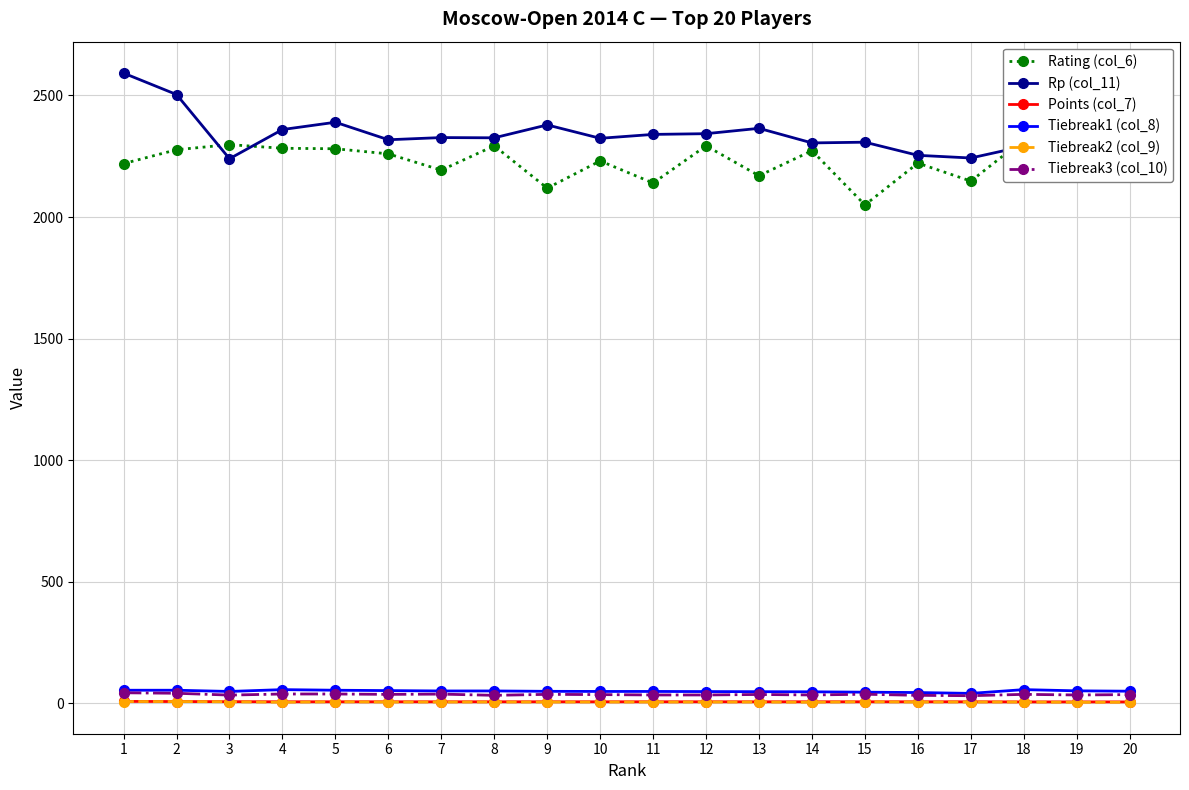

True or false: Tiebreak1 (col_8) and Tiebreak2 (col_9) intersect in this chart.

False